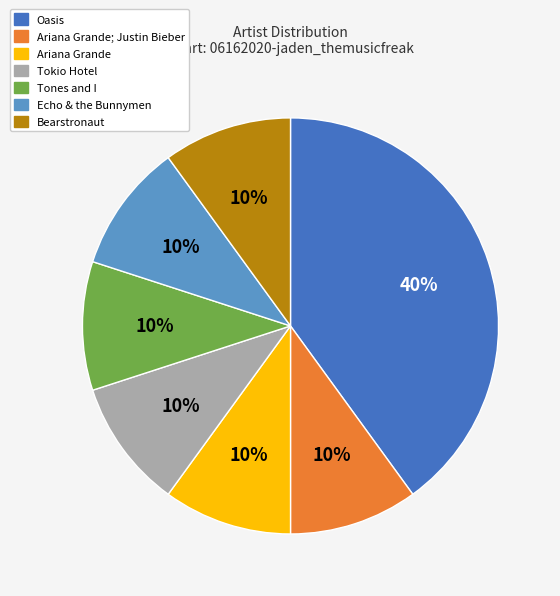

To the nearest percent, what is the difference between the largest and smallest slice percentages?

30%